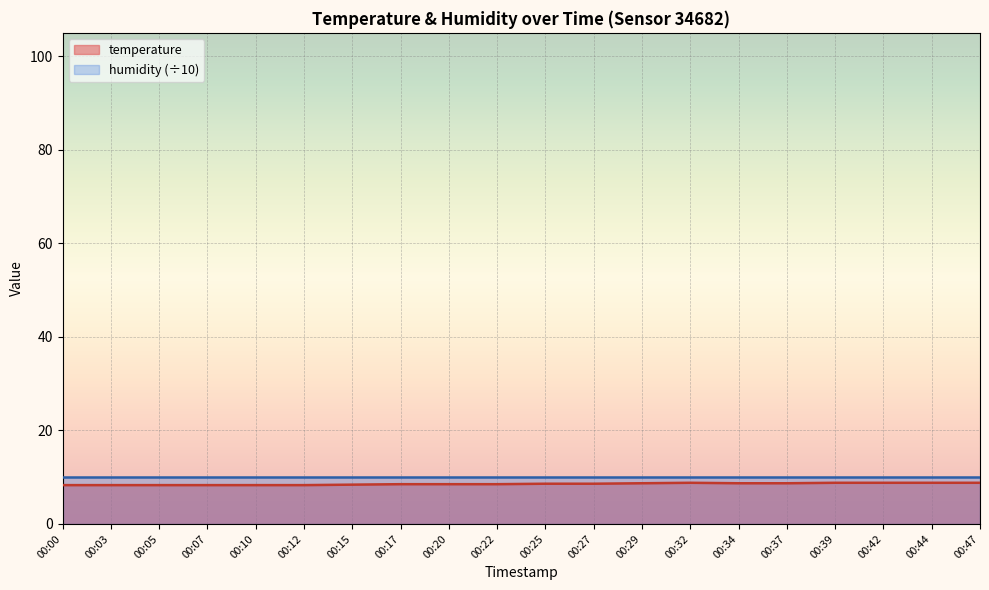

How many values are between 8 and 9?

20